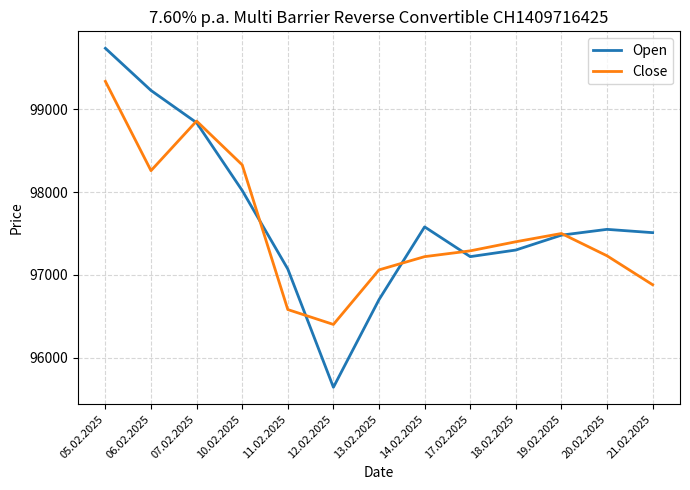

What is the sum of the Close values at 07.02.2025 and 14.02.2025?

196080